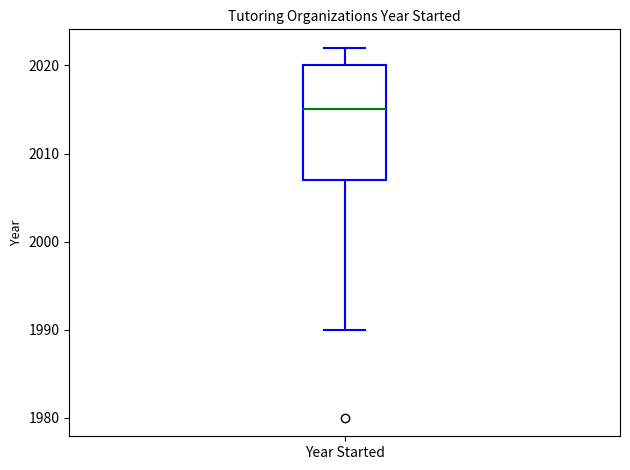

Transcribe this box plot: give where the median line is, the range the box spans, and where the two whiskers end, as read against the y-axis. The values are not printed on the chart, so give them approximately, as read against the axis.

median 2015, box 2007 to 2020, whiskers 1990 to 2022